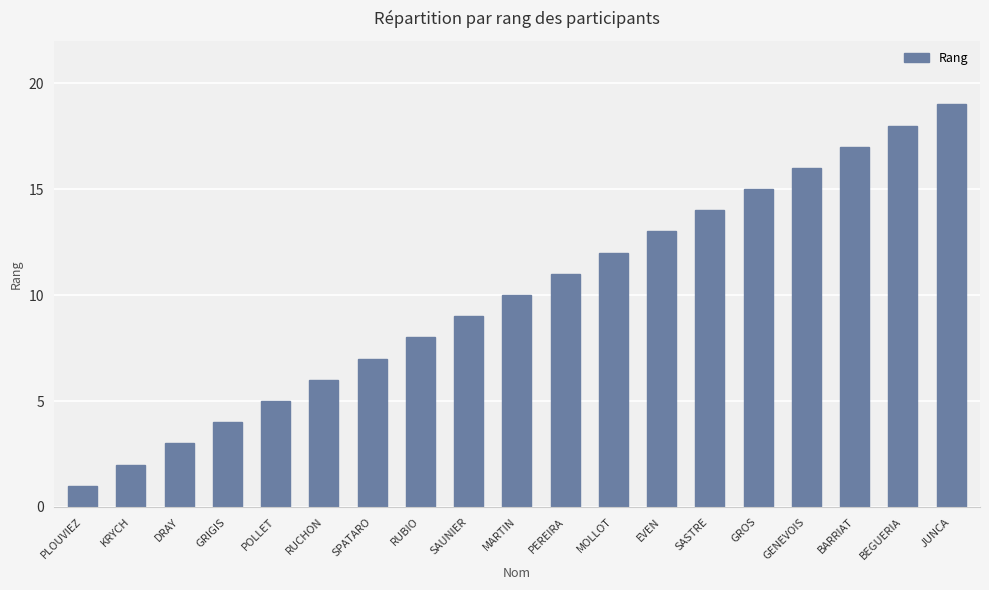

Is it true that the value at SAUNIER is 12?

False